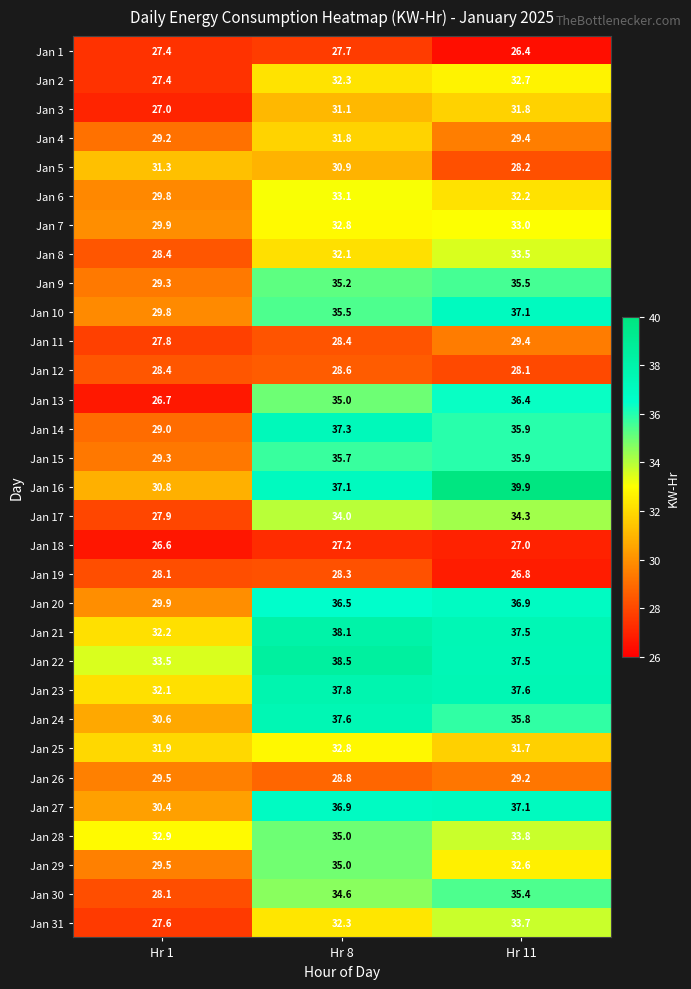

The Jan 15 series shows 35.7 at Hr 8. True or false?

True